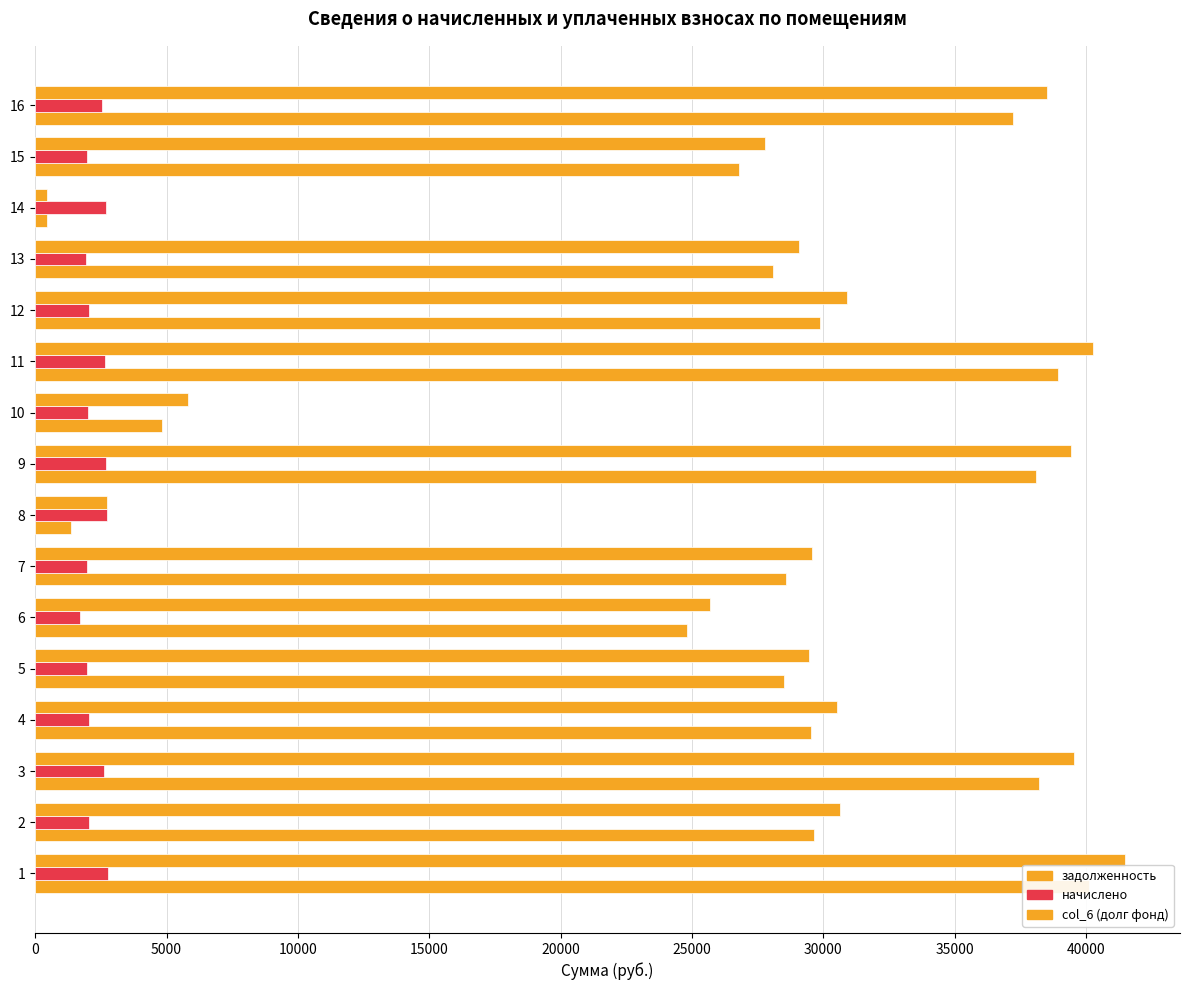

How many values in the col_6 series exceed 30539?

8